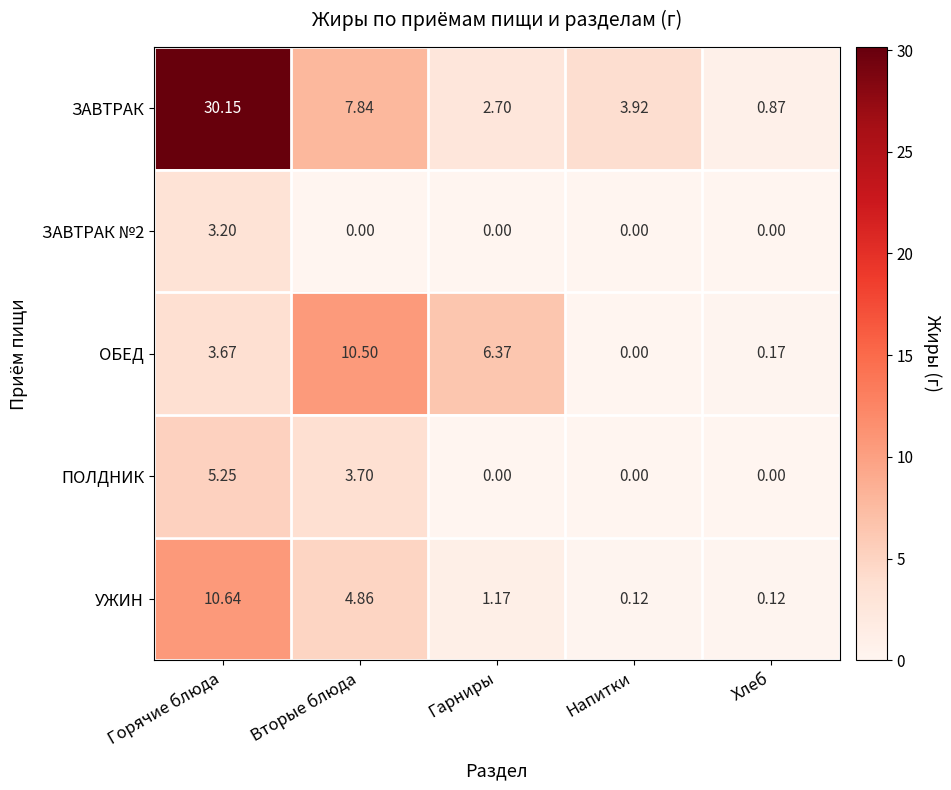

List the labels in order of ЗАВТРАК value, largest first.

Горячие блюда, Вторые блюда, Напитки, Гарниры, Хлеб